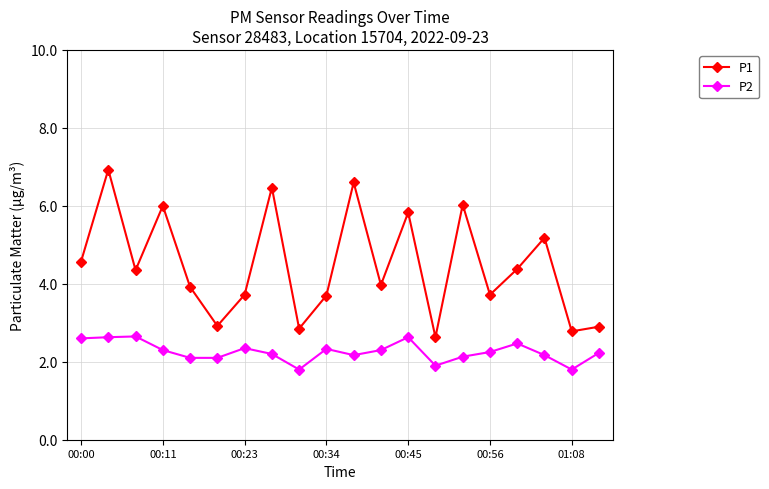

True or false: P1 and P2 intersect in this chart.

False